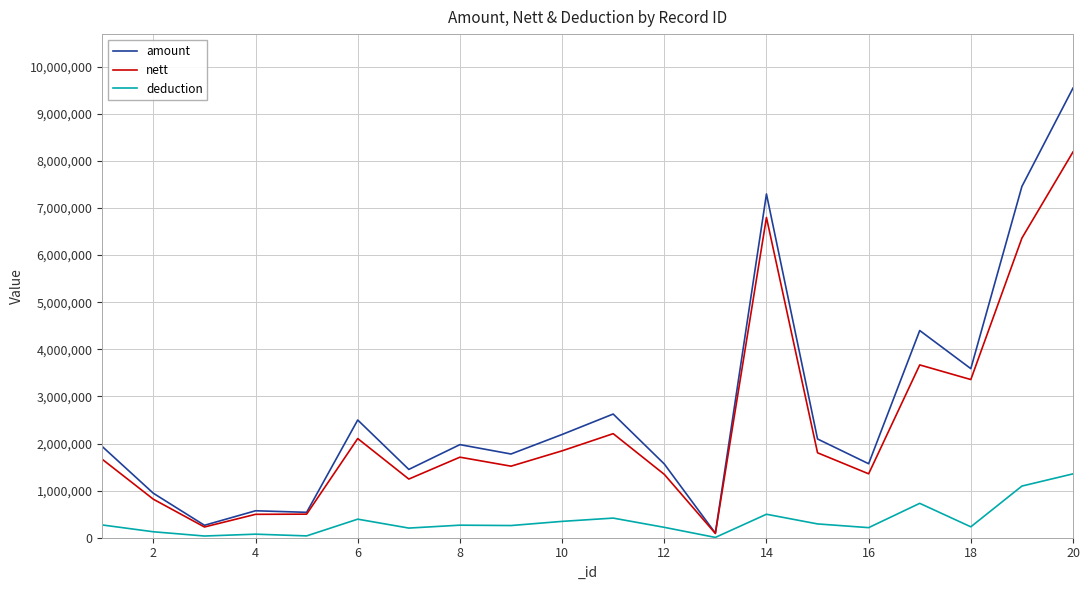

List the series in order of their peak value, lowest first.

deduction, nett, amount